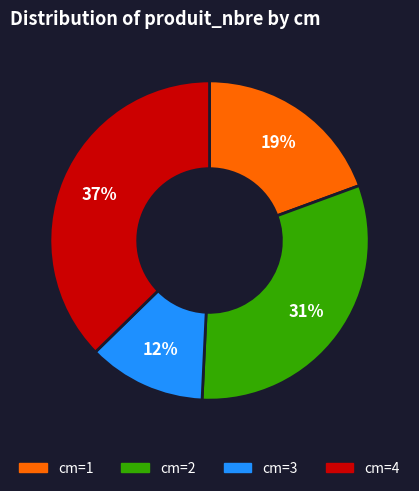

Count the number of slices in the pie.

4